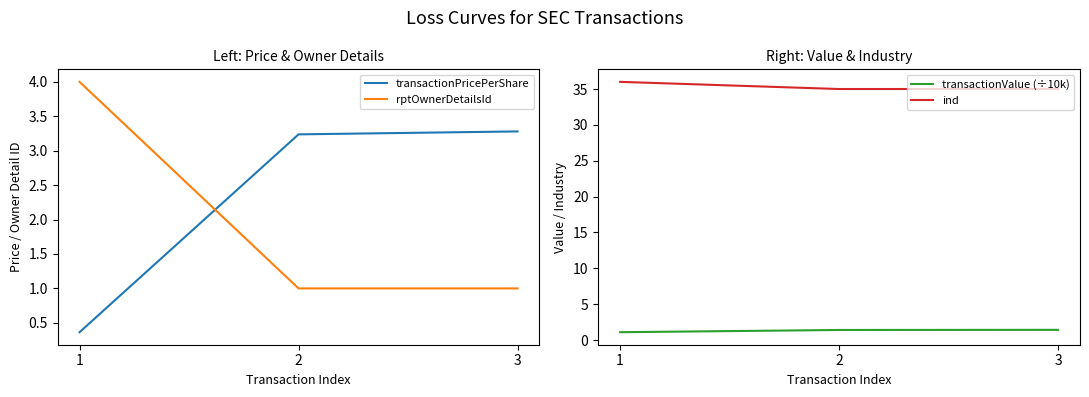

Rank the series by their maximum value, from highest to lowest.

ind, rptOwnerDetailsId, transactionPricePerShare, transactionValue (÷10k)